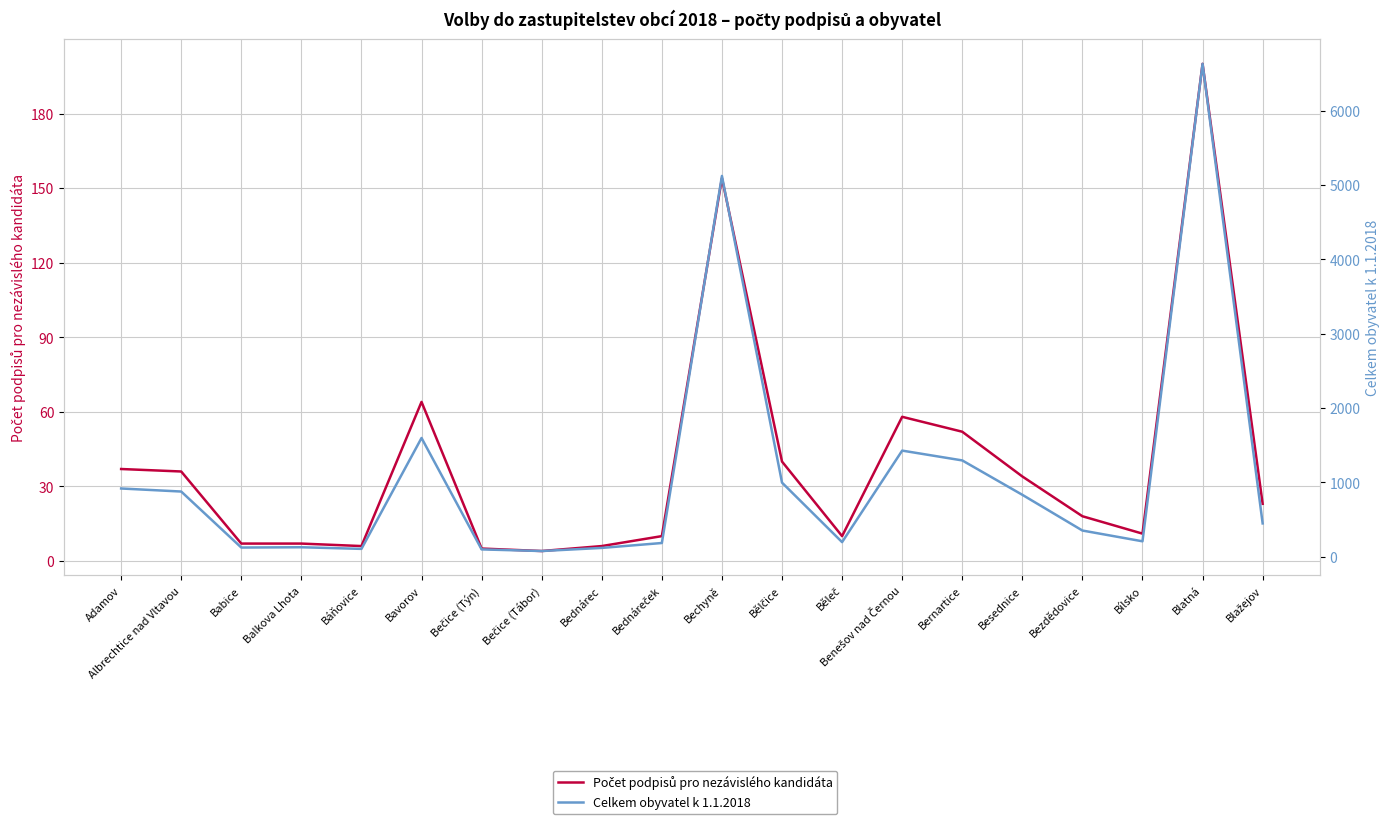

Which category has the highest value across all series?

Blatná